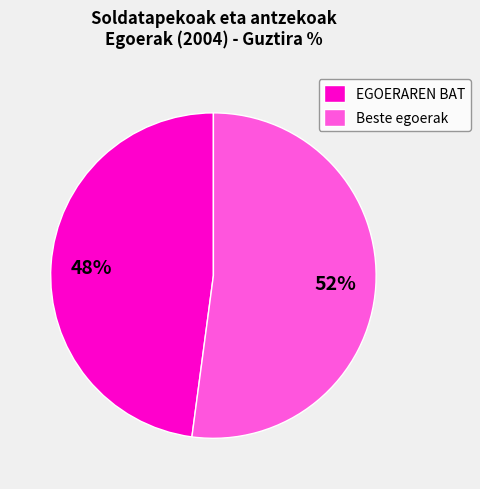

Combined, do EGOERAREN BAT and Beste egoerak account for over 50%?

Yes